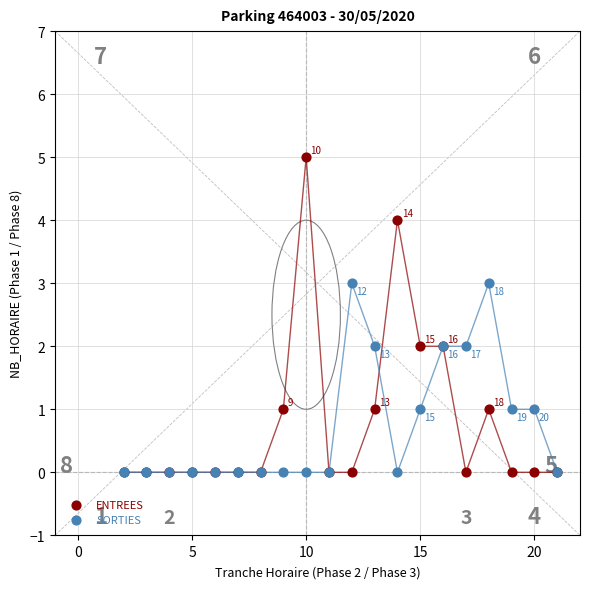

Which series reaches the maximum Y coordinate?

ENTREES